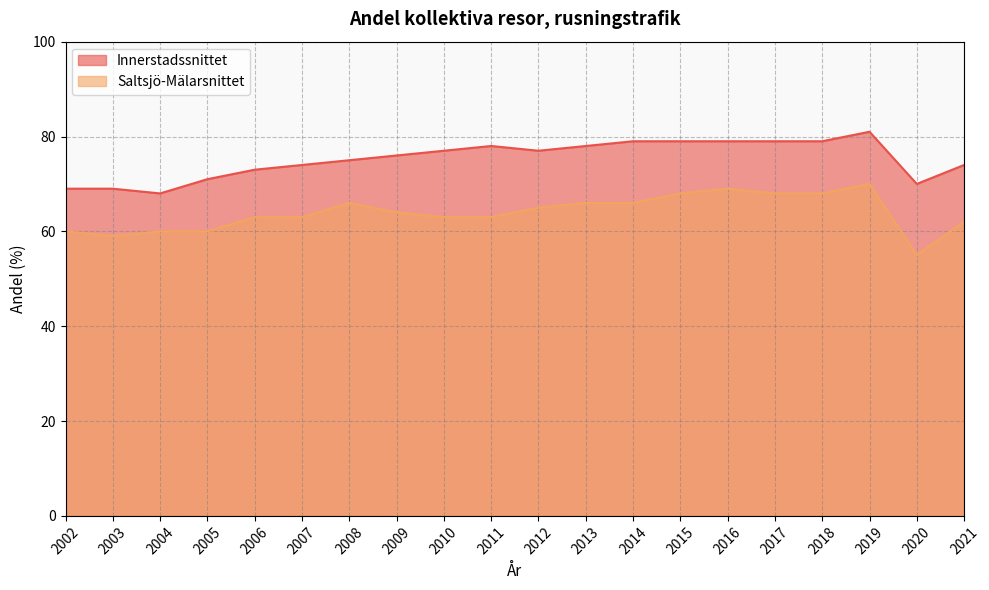

The Saltsjö-Mälarsnittet series shows 100 at 2017. True or false?

False